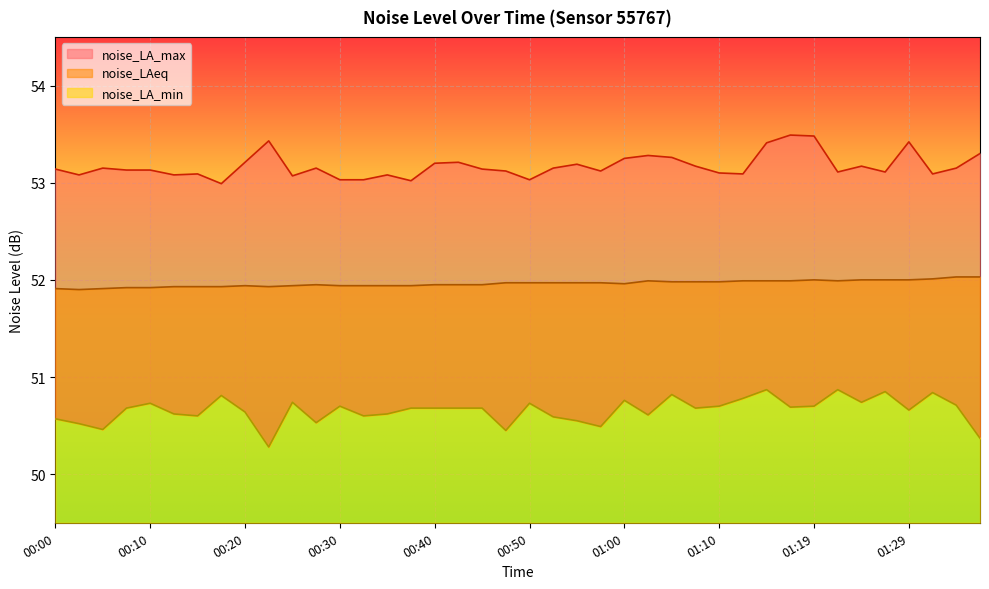

Reading left to right, transcribe all the data shown in this chart.

noise_LA_min: 00:00=50.6	00:03=50.5	00:05=50.5	00:08=50.7	00:10=50.7	00:13=50.6	00:15=50.6	00:18=50.8	00:20=50.6	00:23=50.3	00:25=50.7	00:28=50.5	00:30=50.7	00:33=50.6	00:35=50.6	00:37=50.7	00:40=50.7	00:42=50.7	00:45=50.7	00:47=50.5	00:50=50.7	00:52=50.6	00:55=50.5	00:57=50.5	01:00=50.8	01:02=50.6	01:05=50.8	01:07=50.7	01:10=50.7	01:12=50.8	01:14=50.9	01:17=50.7	01:19=50.7	01:22=50.9	01:24=50.7	01:27=50.9	01:29=50.7	01:32=50.8	01:34=50.7	01:37=50.4
noise_LAeq: 00:00=51.9	00:03=51.9	00:05=51.9	00:08=51.9	00:10=51.9	00:13=51.9	00:15=51.9	00:18=51.9	00:20=51.9	00:23=51.9	00:25=51.9	00:28=52.0	00:30=51.9	00:33=51.9	00:35=51.9	00:37=51.9	00:40=52.0	00:42=52.0	00:45=52.0	00:47=52.0	00:50=52.0	00:52=52.0	00:55=52.0	00:57=52.0	01:00=52.0	01:02=52.0	01:05=52.0	01:07=52.0	01:10=52.0	01:12=52.0	01:14=52.0	01:17=52.0	01:19=52.0	01:22=52.0	01:24=52.0	01:27=52.0	01:29=52.0	01:32=52.0	01:34=52.0	01:37=52.0
noise_LA_max: 00:00=53.1	00:03=53.1	00:05=53.1	00:08=53.1	00:10=53.1	00:13=53.1	00:15=53.1	00:18=53.0	00:20=53.2	00:23=53.4	00:25=53.1	00:28=53.1	00:30=53.0	00:33=53.0	00:35=53.1	00:37=53.0	00:40=53.2	00:42=53.2	00:45=53.1	00:47=53.1	00:50=53.0	00:52=53.1	00:55=53.2	00:57=53.1	01:00=53.2	01:02=53.3	01:05=53.3	01:07=53.2	01:10=53.1	01:12=53.1	01:14=53.4	01:17=53.5	01:19=53.5	01:22=53.1	01:24=53.2	01:27=53.1	01:29=53.4	01:32=53.1	01:34=53.1	01:37=53.3